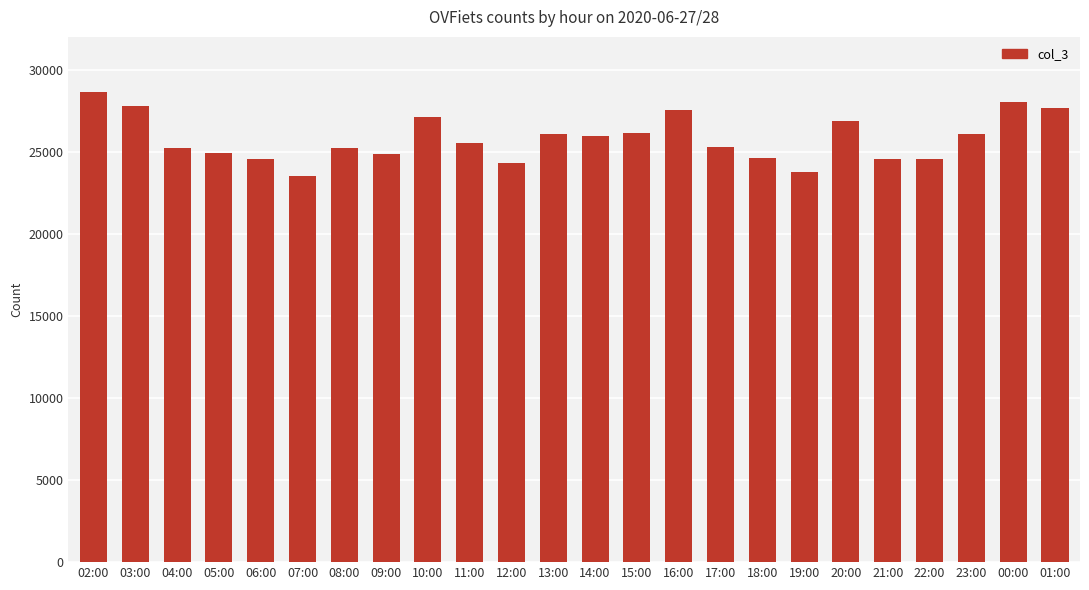

The chart shows a value of 24586 at 06:00. True or false?

True